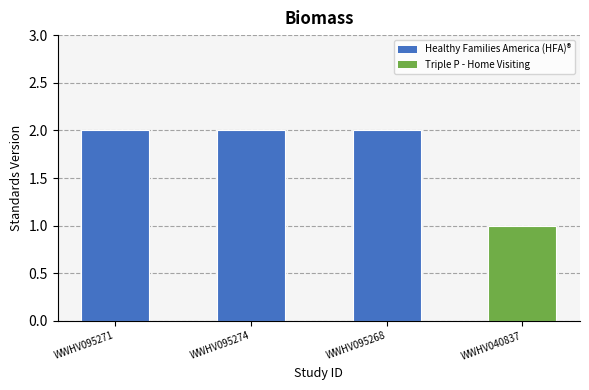

True or false: the data shows 1 at WWHV040837.

True